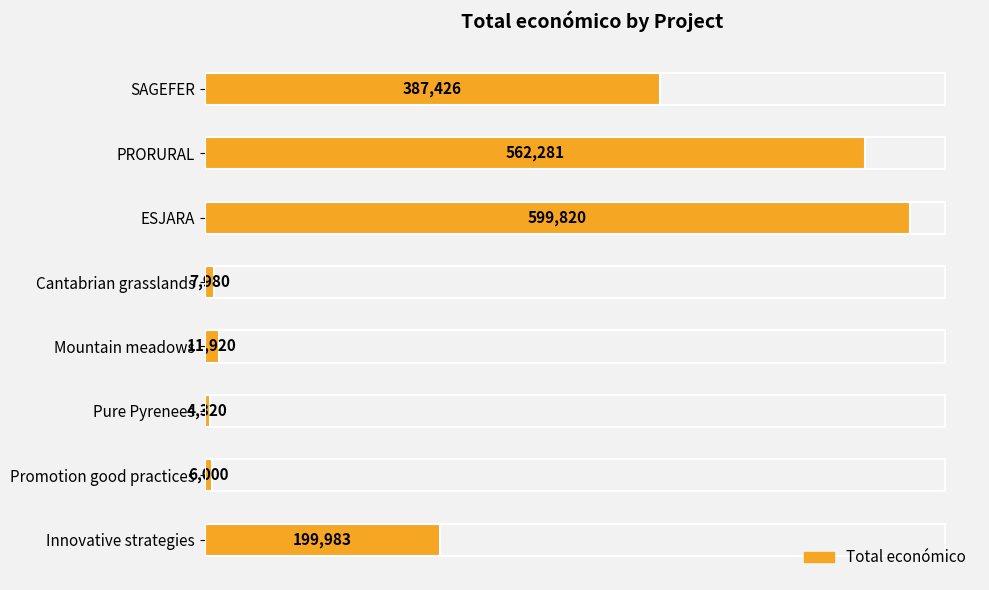

What is the difference between the second highest and second lowest values?

556281